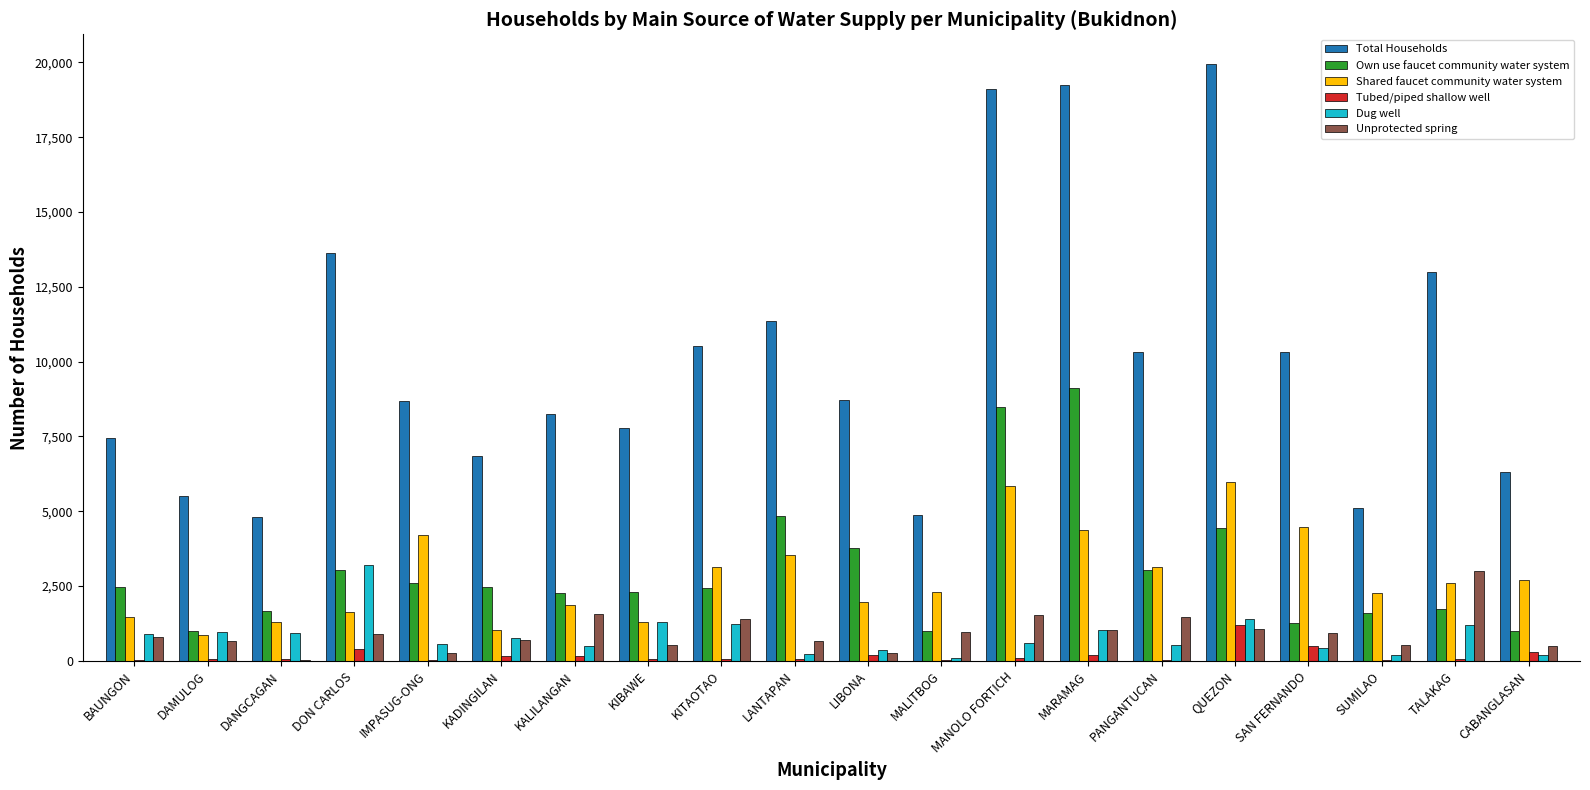

Which category has the highest value across all series?

QUEZON